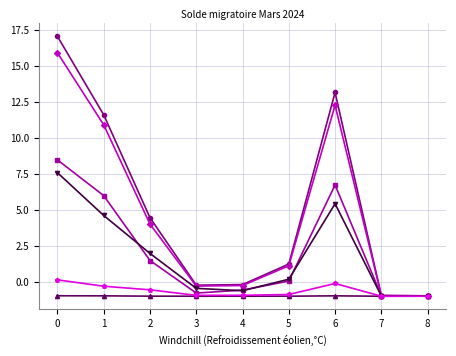

How many series are shown in this chart?

6